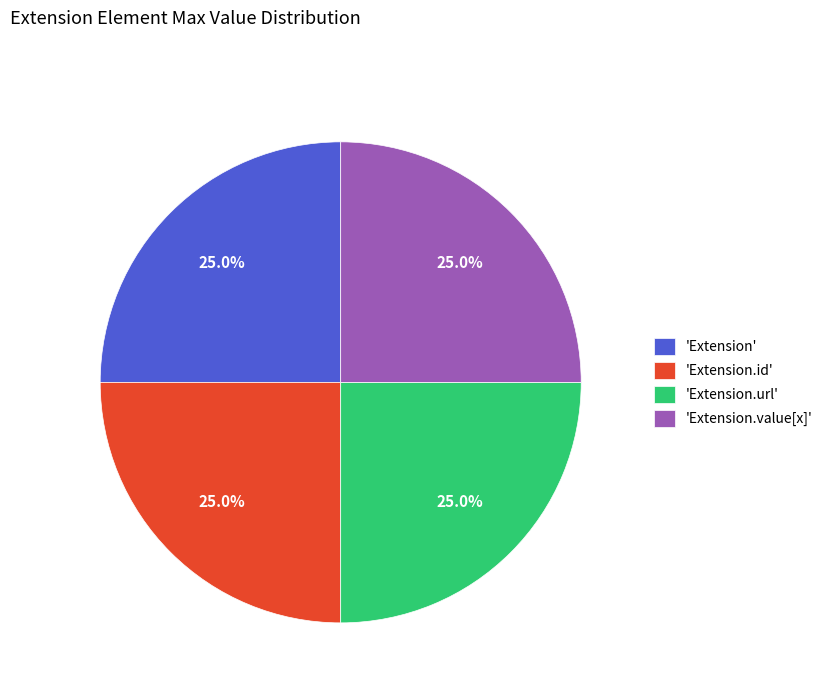

How much of the chart is everything except 'Extension.value[x]'?

75.0%